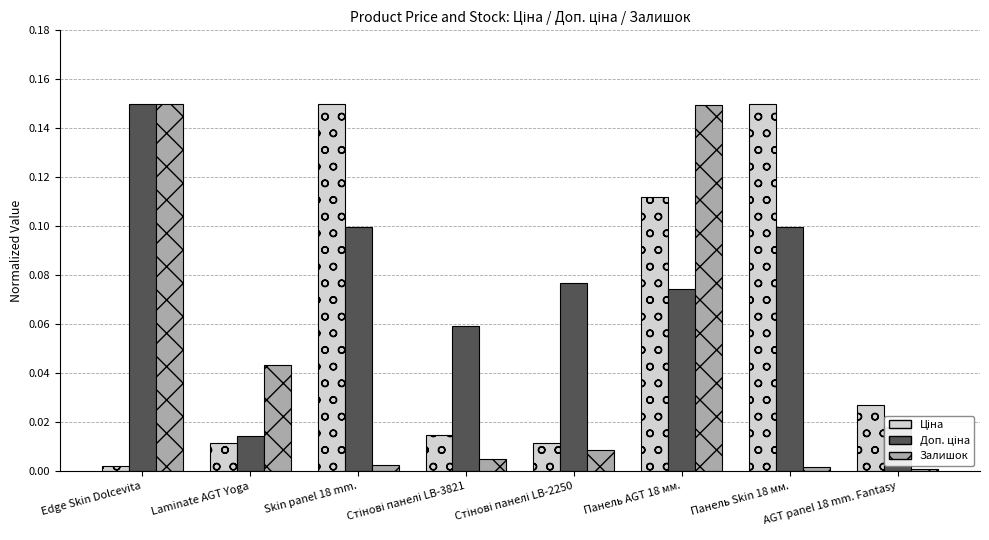

What is the total value across all series at Панель AGT 18 мм.?

0.3